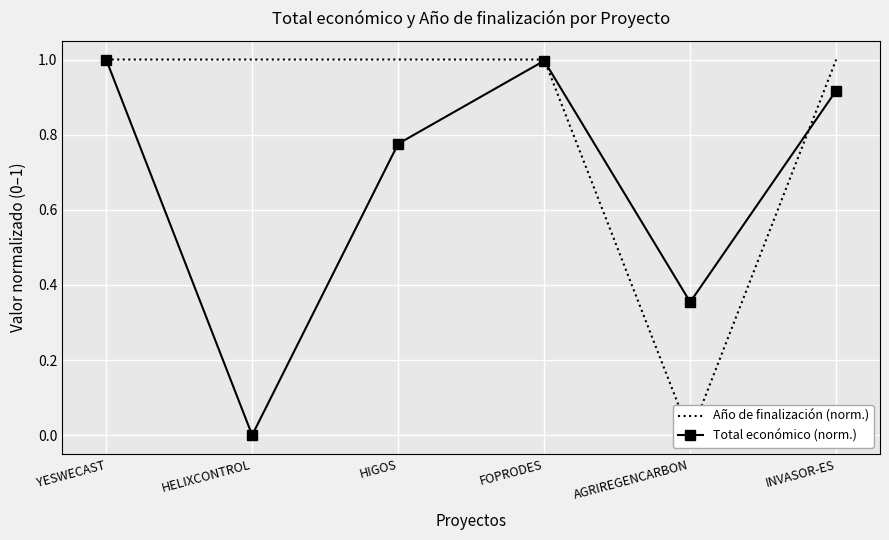

What is the value of the Total económico (norm.) point at the 3rd from the left?

0.8